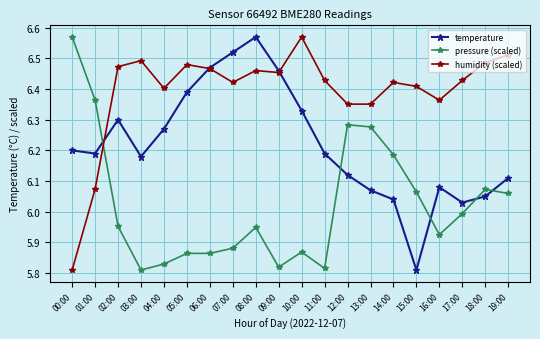

What is the difference between the highest and lowest values at 00:00?

0.8